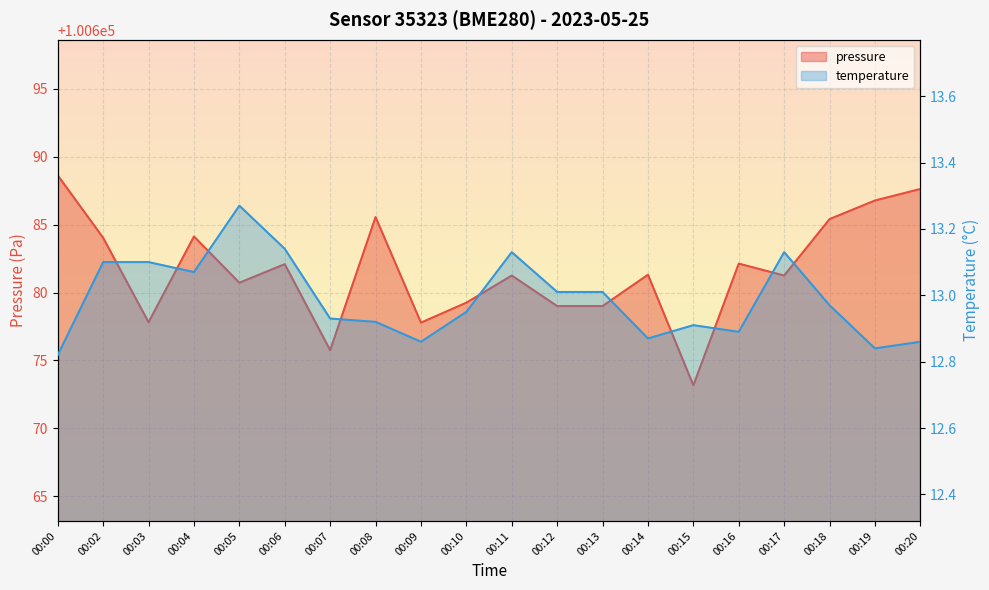

Reading left to right, transcribe all the data shown in this chart.

pressure: 100688.6	100684.0	100677.8	100684.1	100680.7	100682.1	100675.8	100685.6	100677.8	100679.2	100681.2	100679.0	100679.0	100681.3	100673.2	100682.1	100681.2	100685.4	100686.8	100687.6
temperature: 12.8	13.1	13.1	13.1	13.3	13.1	12.9	12.9	12.9	12.9	13.1	13.0	13.0	12.9	12.9	12.9	13.1	13.0	12.8	12.9